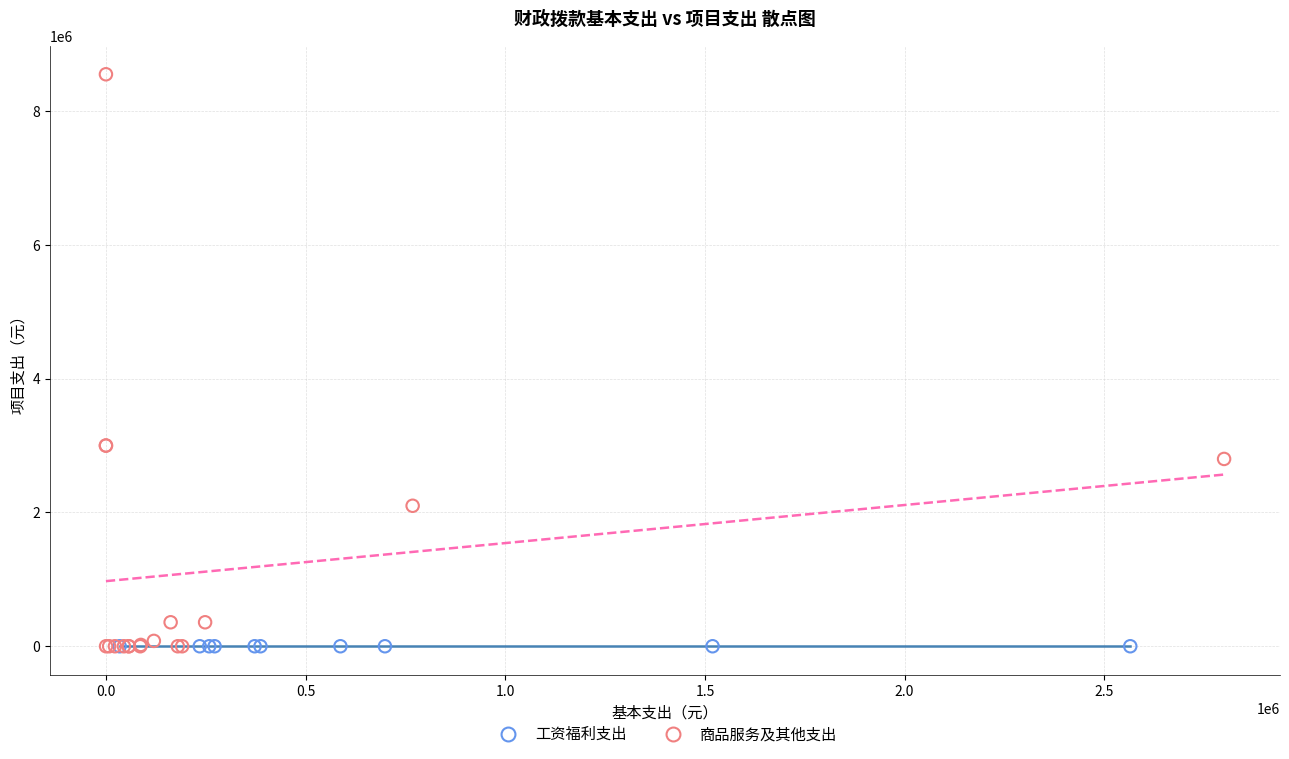

Which series contains the highest Y value?

商品服务及其他支出